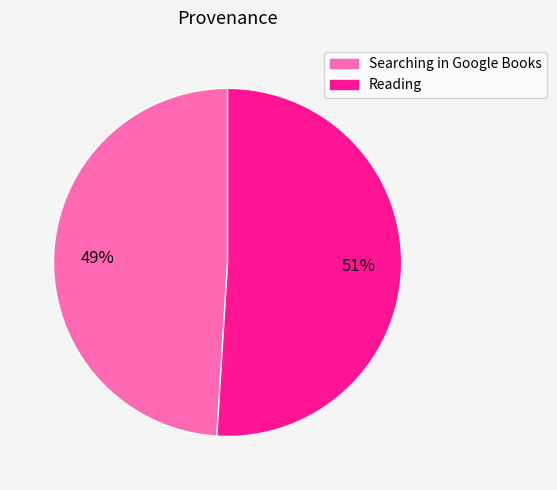

What is the smallest slice in the pie chart?

Searching in Google Books